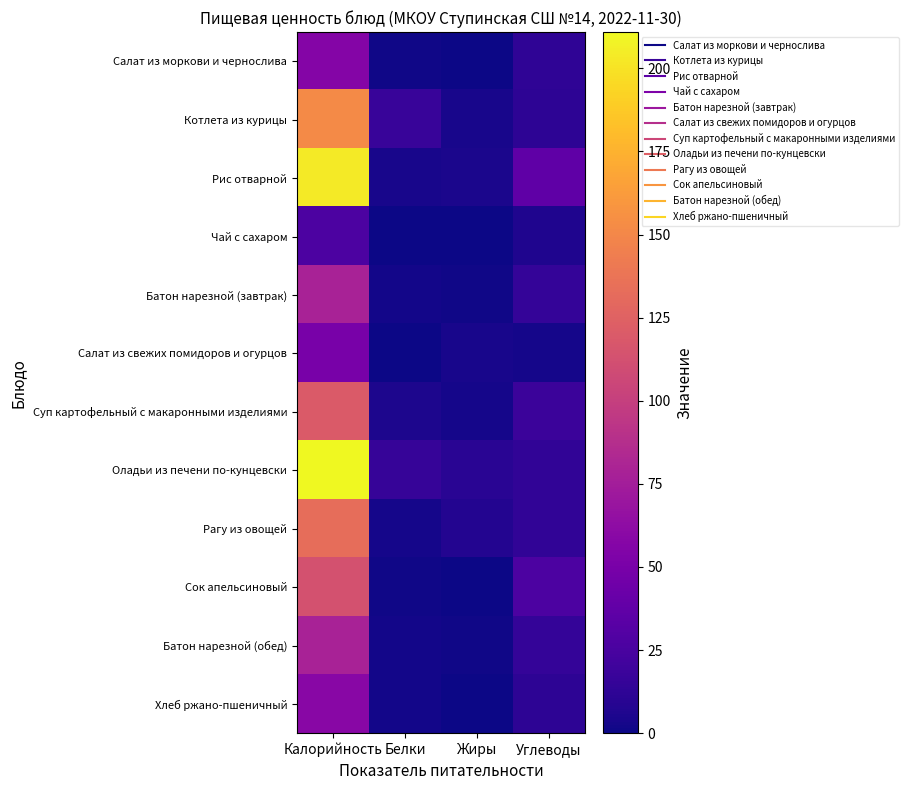

Which series has the widest spread of values?

Оладьи из печени по-кунцевски